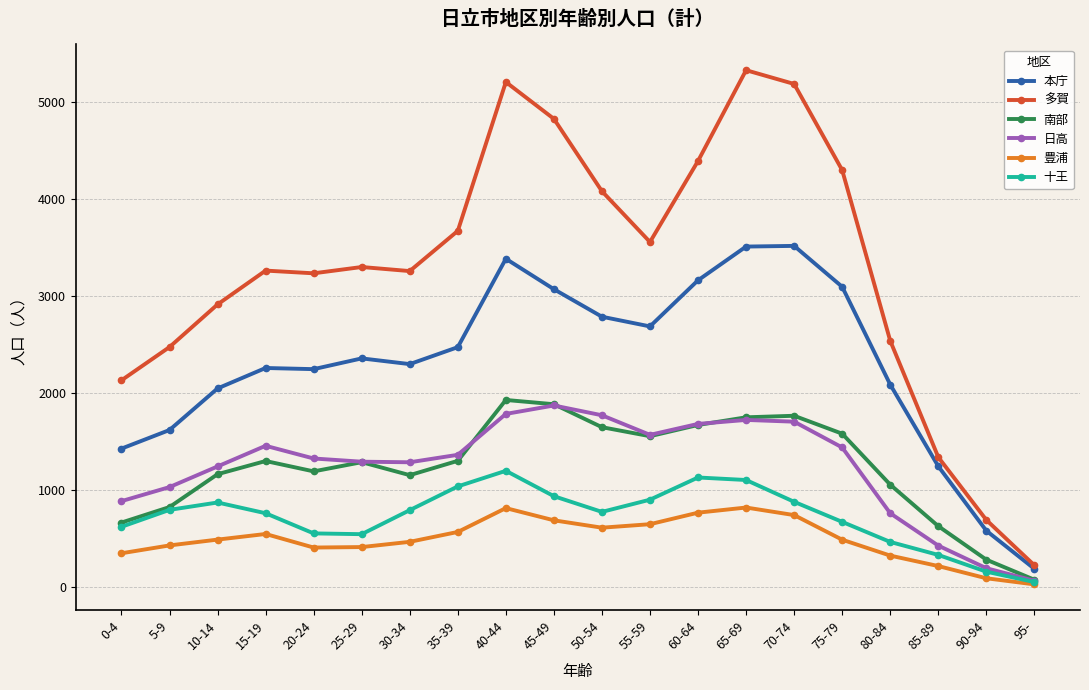

How many lines are shown in the chart?

6